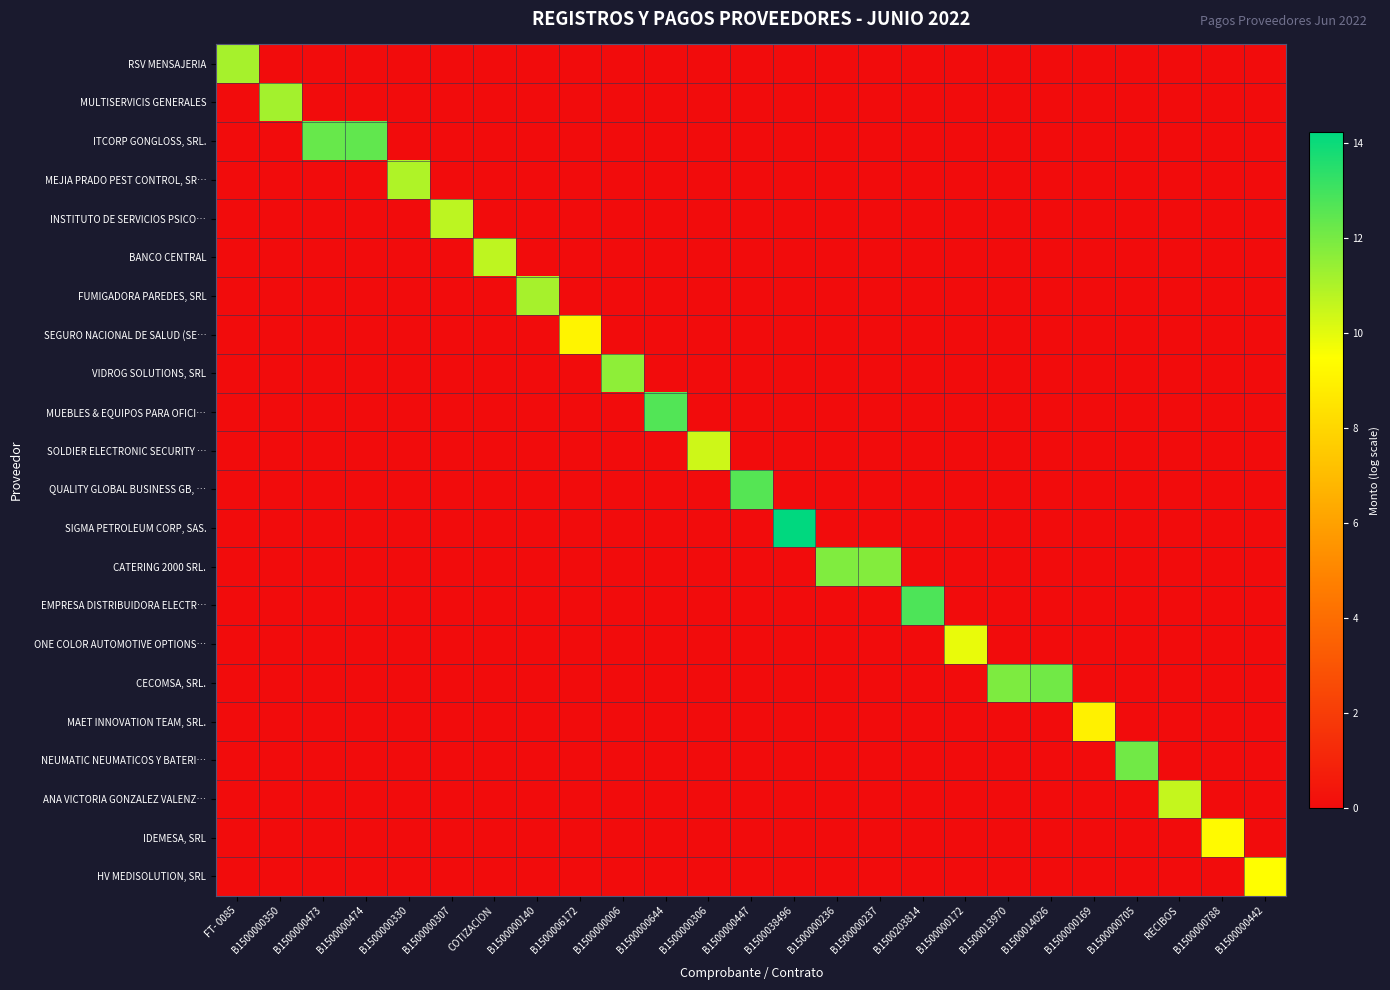

At B1500014026, list the series in order from smallest to largest.

RSV MENSAJERIA, MULTISERVICIS GENERALES, ITCORP GONGLOSS, SRL., MEJIA PRADO PEST CONTROL, SR…, INSTITUTO DE SERVICIOS PSICO…, BANCO CENTRAL, FUMIGADORA PAREDES, SRL, SEGURO NACIONAL DE SALUD (SE…, VIDROG SOLUTIONS, SRL, MUEBLES & EQUIPOS PARA OFICI…, SOLDIER ELECTRONIC SECURITY …, QUALITY GLOBAL BUSINESS GB, …, SIGMA PETROLEUM CORP, SAS., CATERING 2000 SRL., EMPRESA DISTRIBUIDORA ELECTR…, ONE COLOR AUTOMOTIVE OPTIONS…, MAET INNOVATION TEAM, SRL., NEUMATIC NEUMATICOS Y BATERI…, ANA VICTORIA GONZALEZ VALENZ…, IDEMESA, SRL, HV MEDISOLUTION, SRL, CECOMSA, SRL.